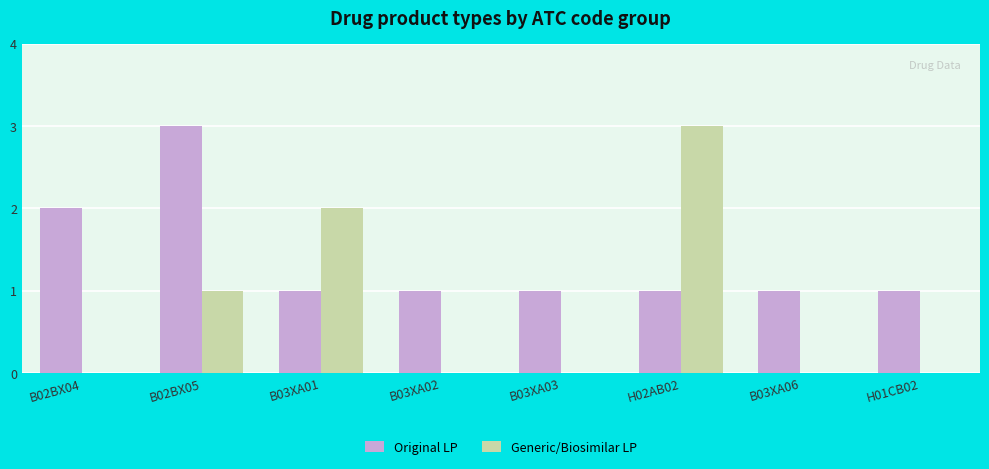

The Generic/Biosimilar LP series shows 2 at H02AB02. True or false?

False